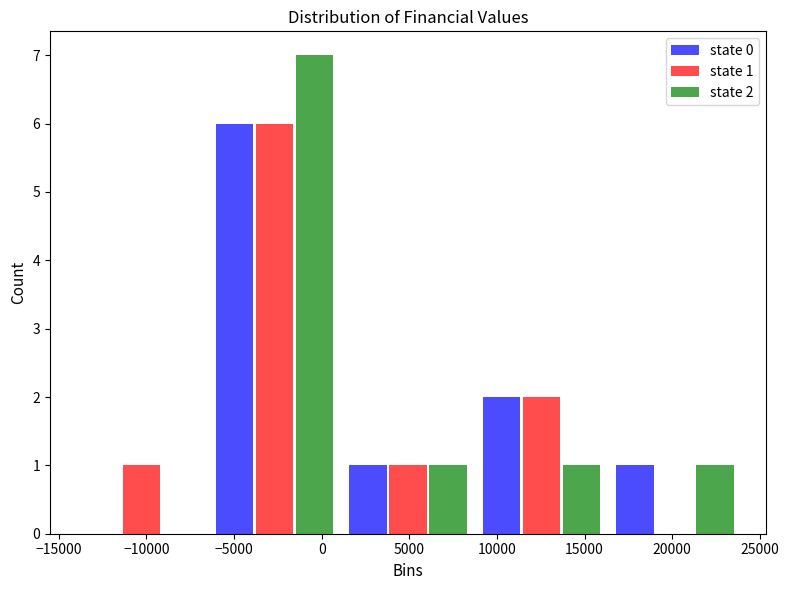

In the state 2 series, which range on the x-axis has the tallest bar?

-6500 to 1000